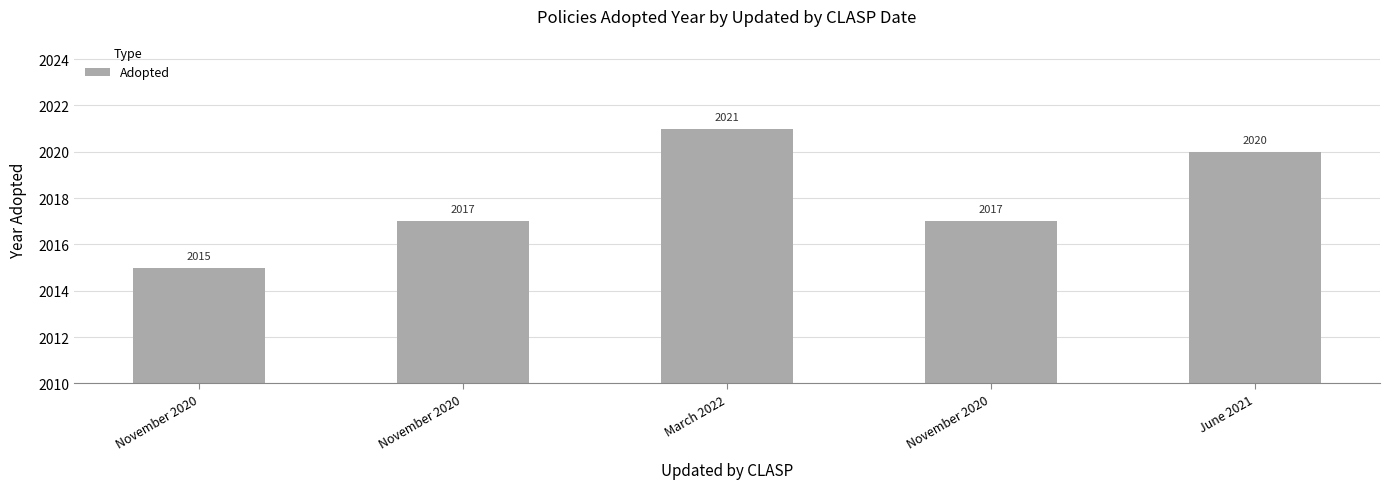

Reading left to right, extract all data points from this chart.

2015	2017	2021	2017	2020